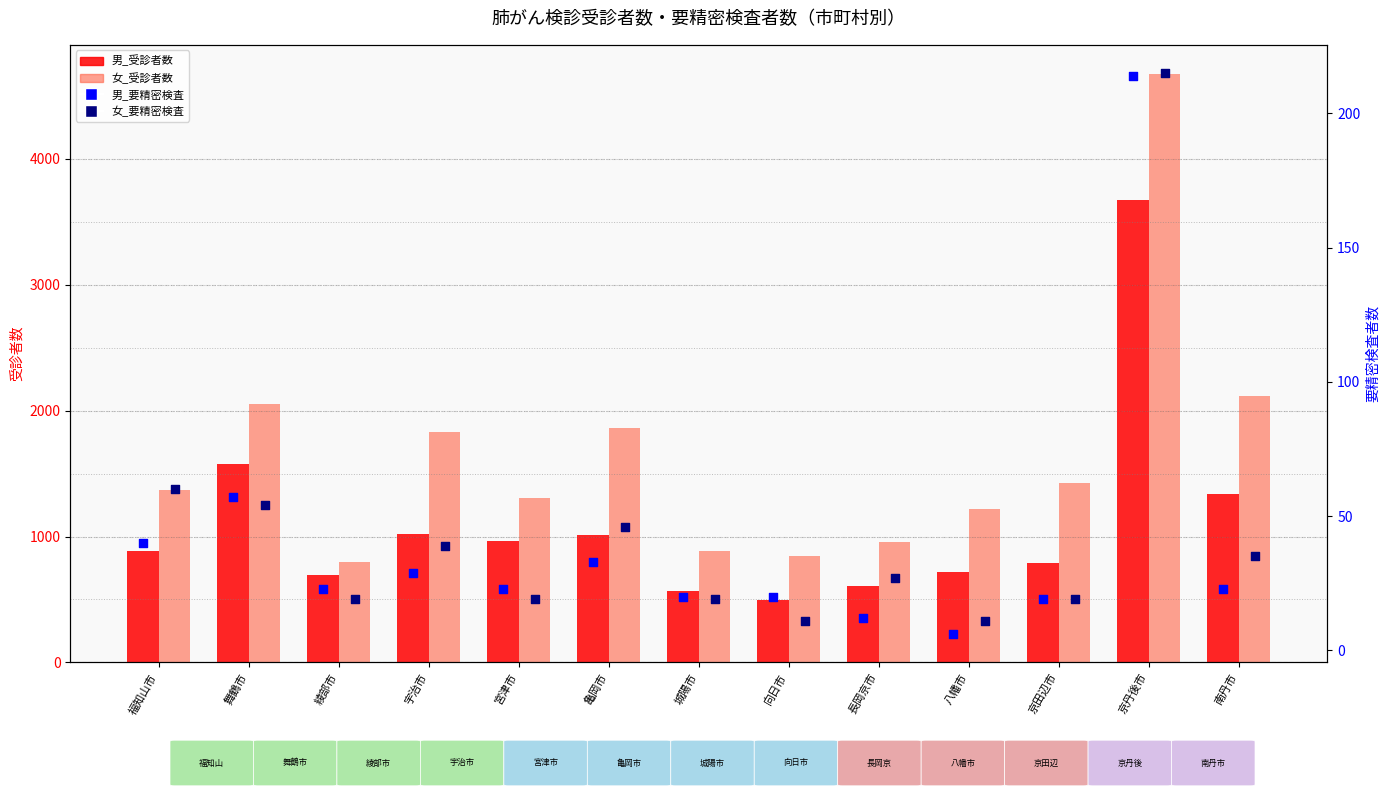

What is the total value across all series at 宮津市?

2314